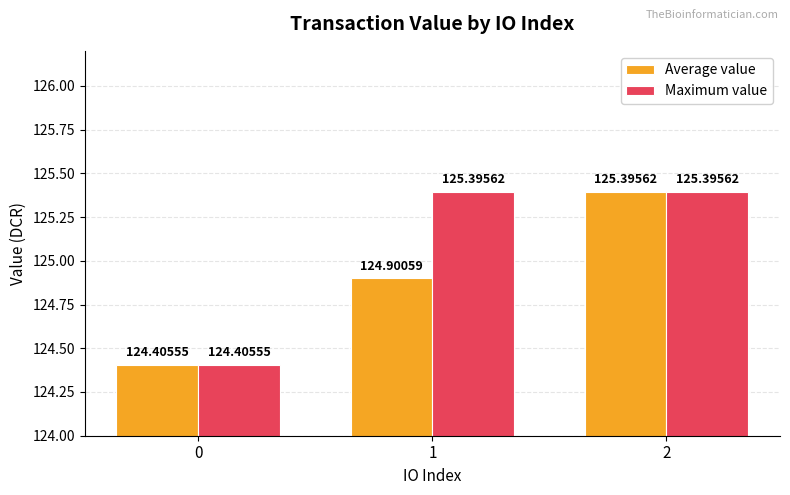

What is the difference between the maximum and minimum values in the Maximum value series?

1.0